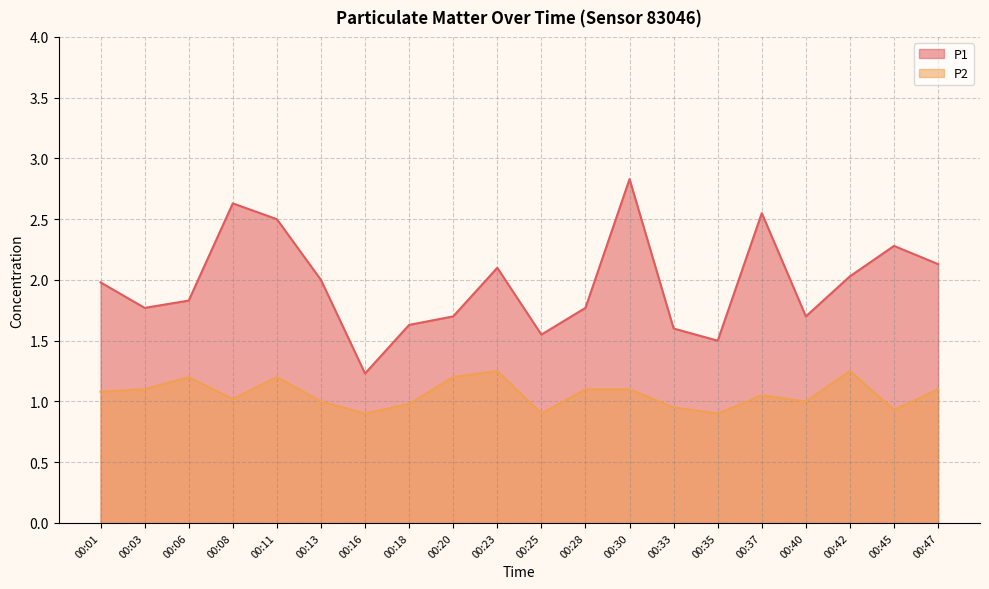

Does the chart display data point markers on the line(s)?

No